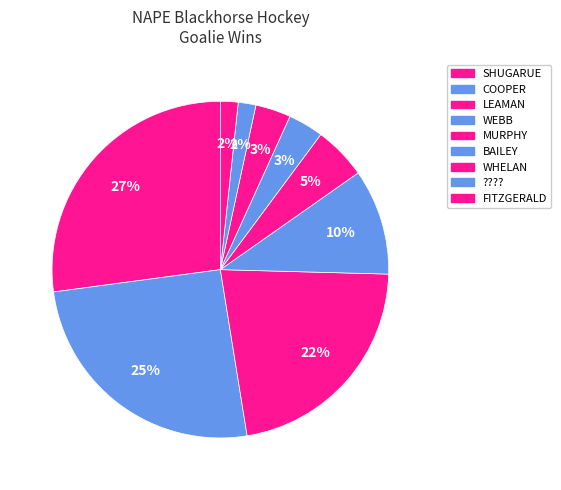

Which slice is the largest?

SHUGARUE